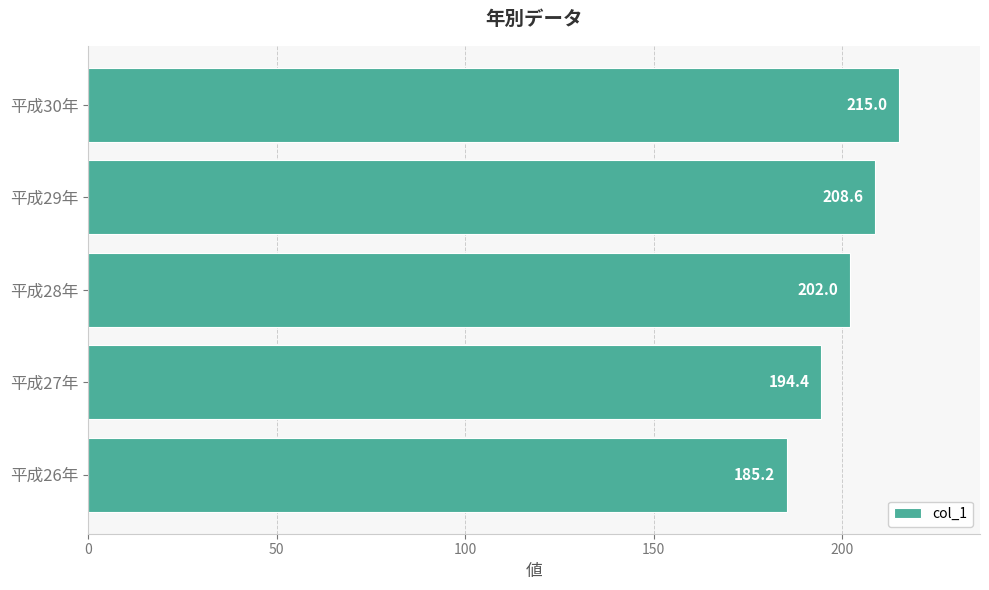

What is the change in value from 平成27年 to 平成30年?

+20.6